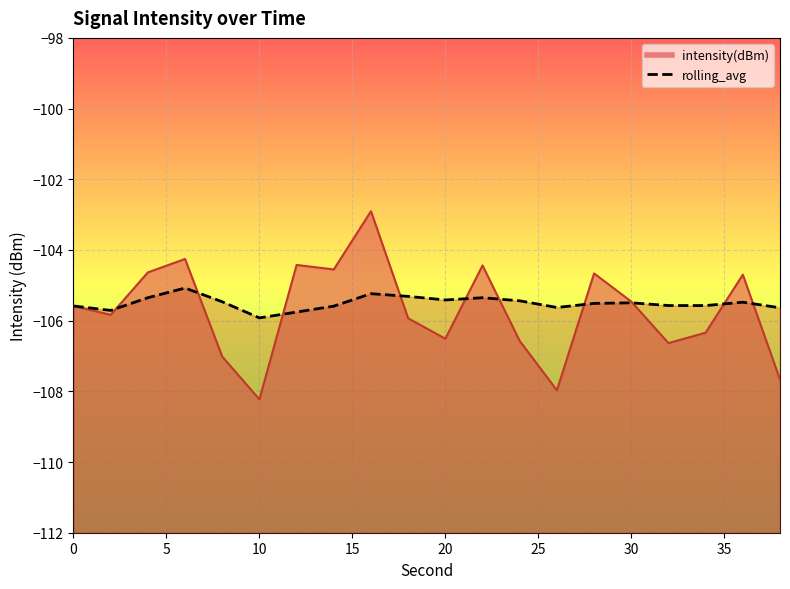

Reading left to right, transcribe all the data shown in this chart.

intensity(dBm): -105.6	-105.8	-104.6	-104.3	-107.0	-108.2	-104.4	-104.6	-102.9	-105.9	-106.5	-104.4	-106.6	-108.0	-104.7	-105.5	-106.6	-106.3	-104.7	-107.7
rolling_avg: -105.6	-105.7	-105.4	-105.1	-105.5	-105.9	-105.8	-105.6	-105.2	-105.3	-105.4	-105.4	-105.4	-105.6	-105.5	-105.5	-105.6	-105.6	-105.5	-105.6